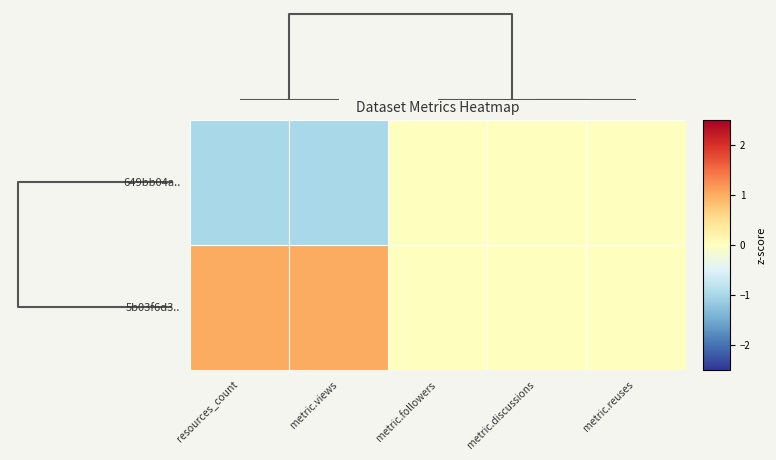

Reading right to left, what are all the values shown in this chart?

649bb04a..: metric.reuses=0	metric.discussions=0	metric.followers=0	metric.views=-1	resources_count=-1
5b03f6d3..: metric.reuses=0	metric.discussions=0	metric.followers=0	metric.views=1	resources_count=1